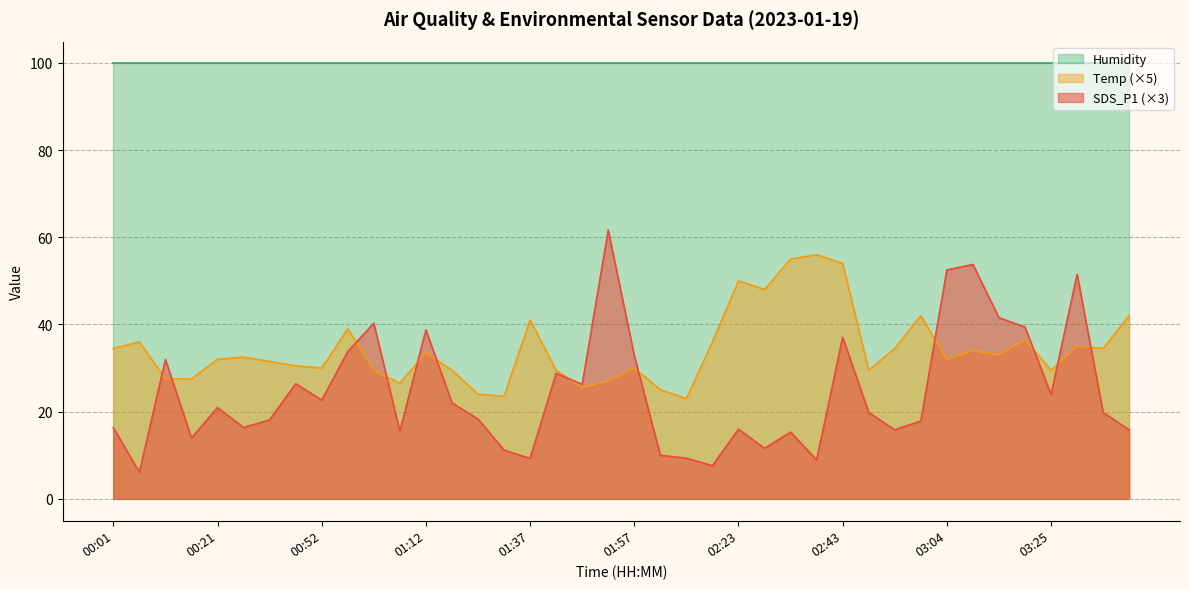

What is the label of the 18th point from the left?

01:42